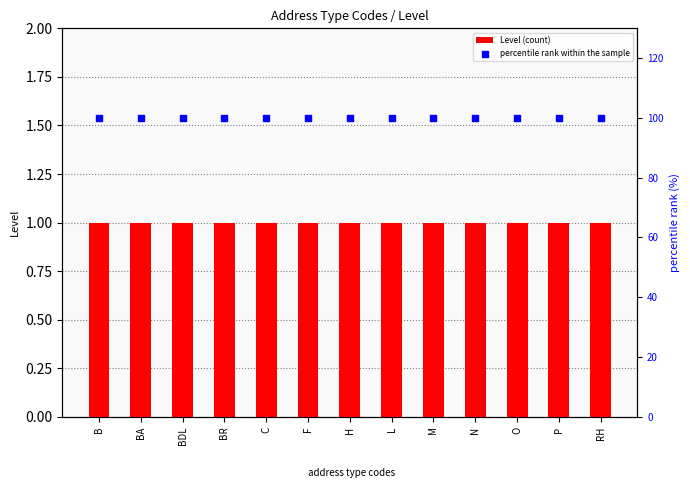

What are all the series names shown in the legend?

Level (count), percentile rank within the sample